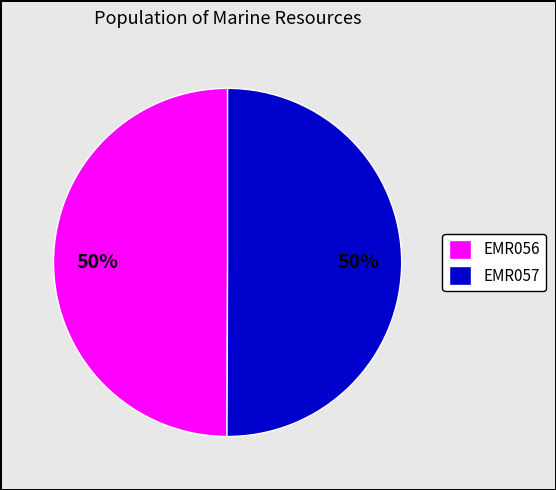

How many slices are in this pie chart?

2